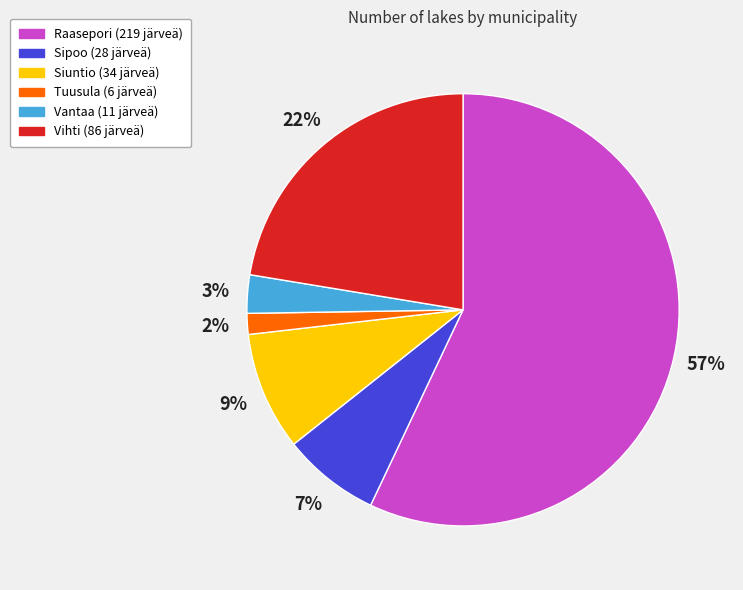

Between Vantaa and Siuntio, which is larger?

Siuntio